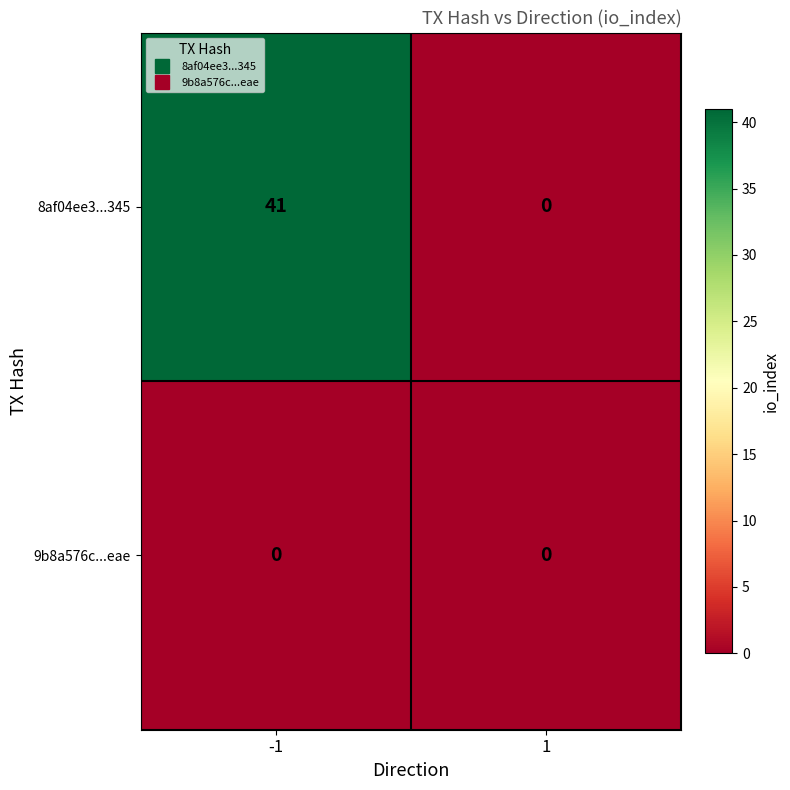

Which label corresponds to the largest value in the chart?

-1